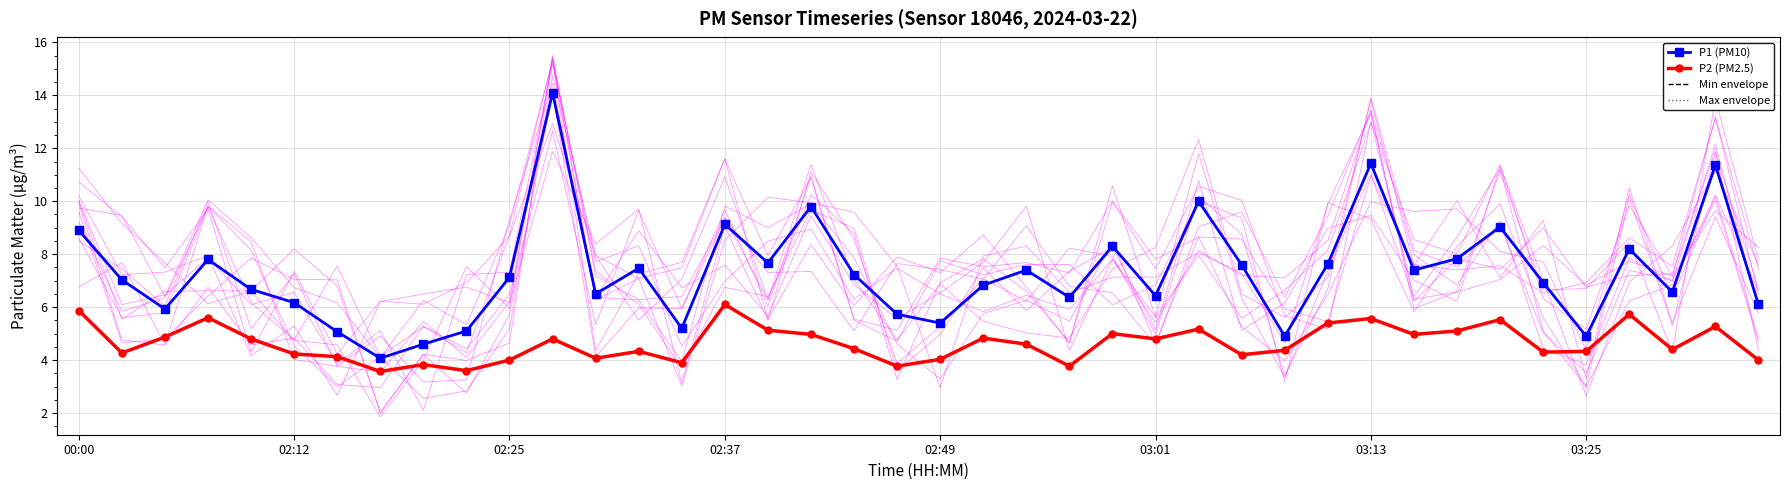

True or false: P1 (PM10) and P2 (PM2.5) intersect in this chart.

False